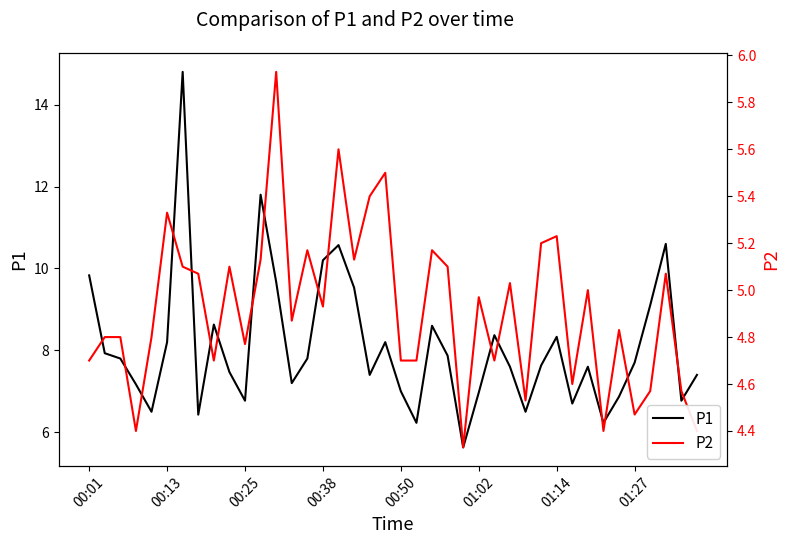

True or false: P1 has more than 0 points higher than both neighbors.

True